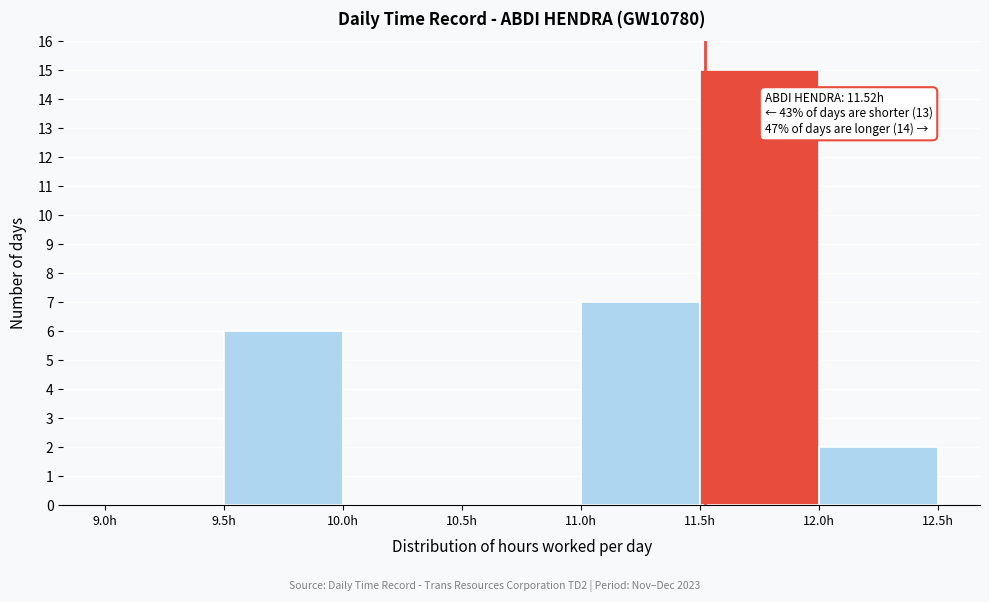

Which range on the x-axis has the tallest bar?

11.5 to 12.0